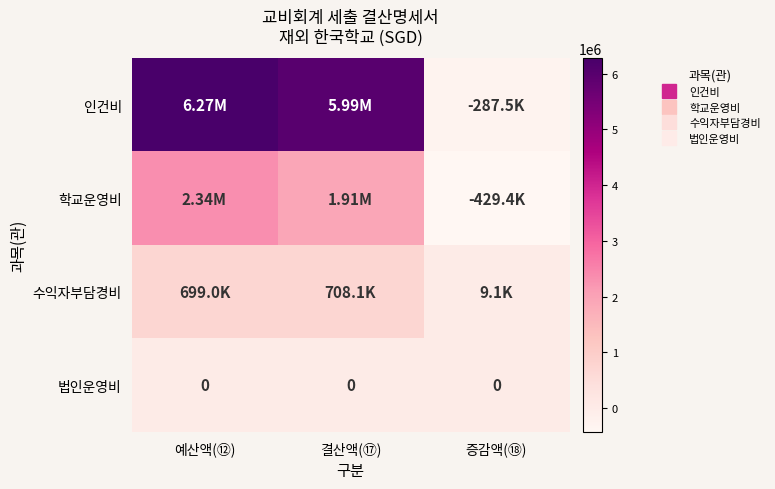

Which series changed the most between 예산액(⑫) and 증감액(⑱)?

인건비